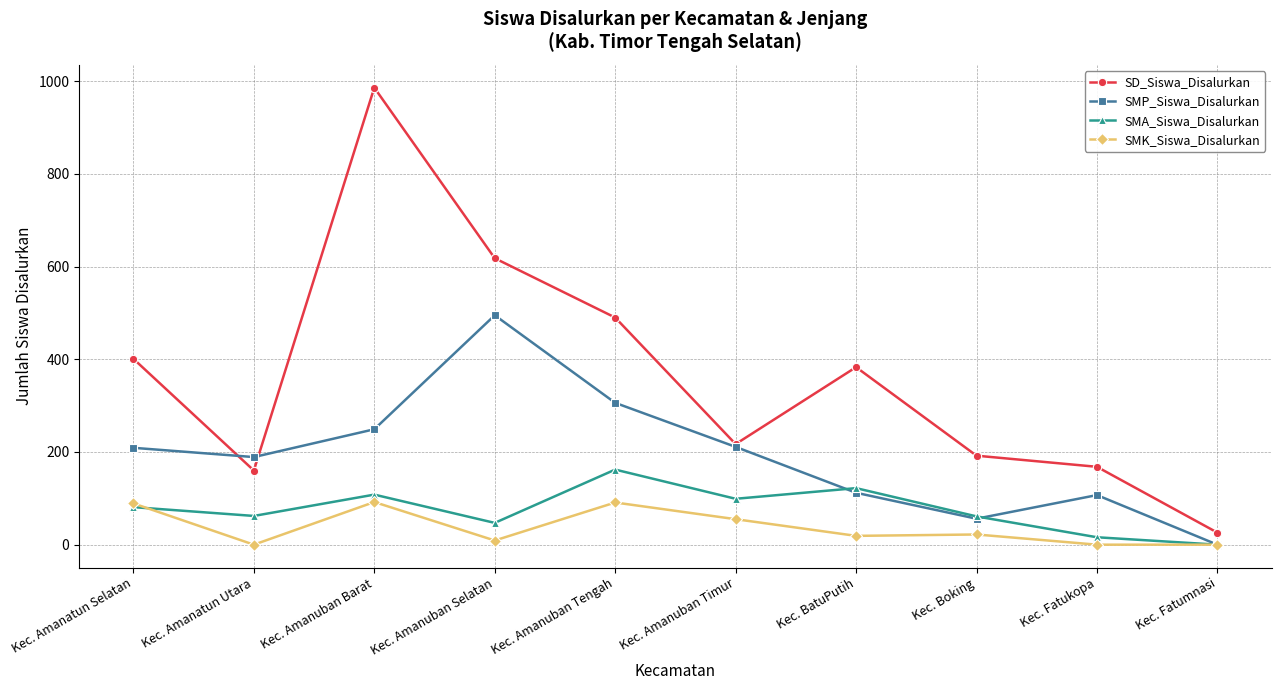

True or false: SMK_Siswa_Disalurkan has more than 0 interior local peaks.

True